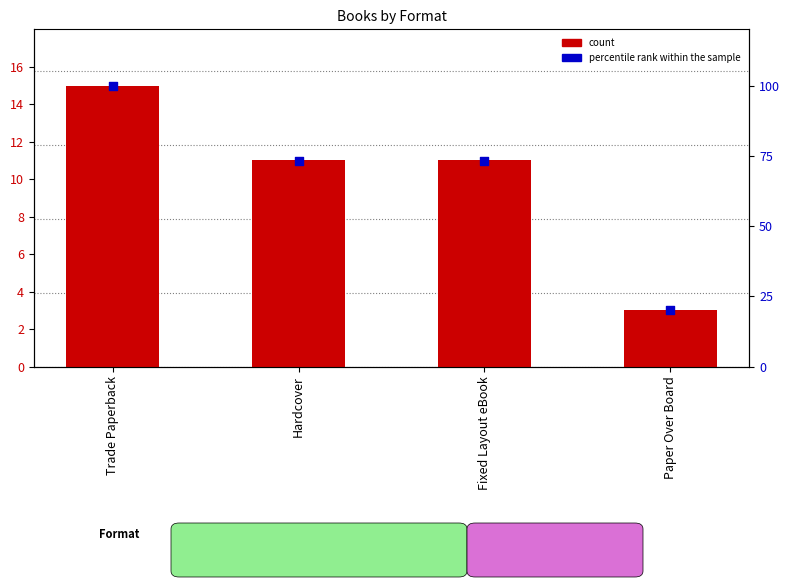

Which series contains the highest Y value?

percentile rank within the sample